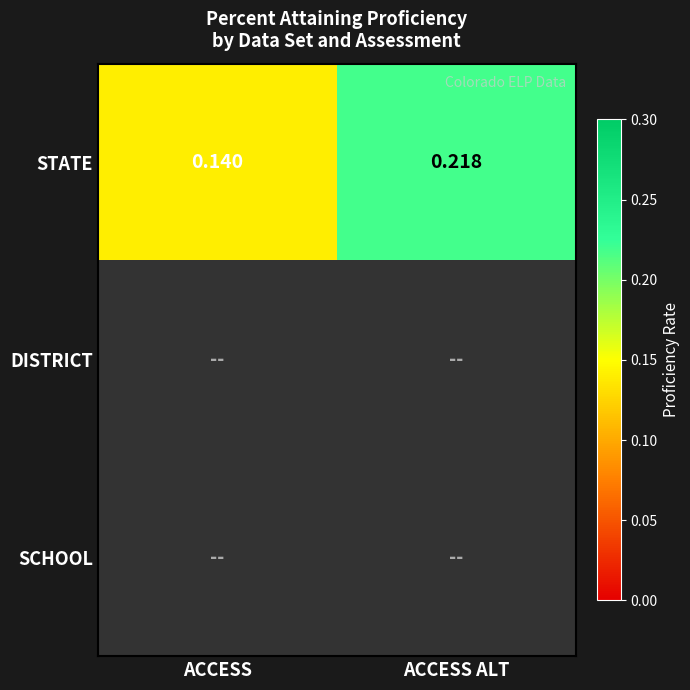

List the labels in order of STATE value, smallest first.

ACCESS, ACCESS ALT